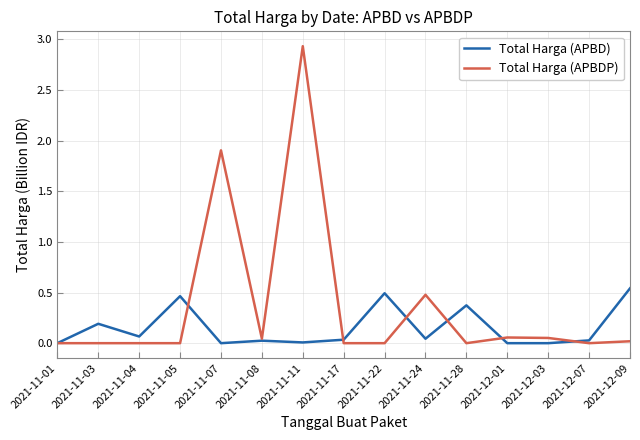

What is the sum of all Total Harga (APBD) values?

2.3